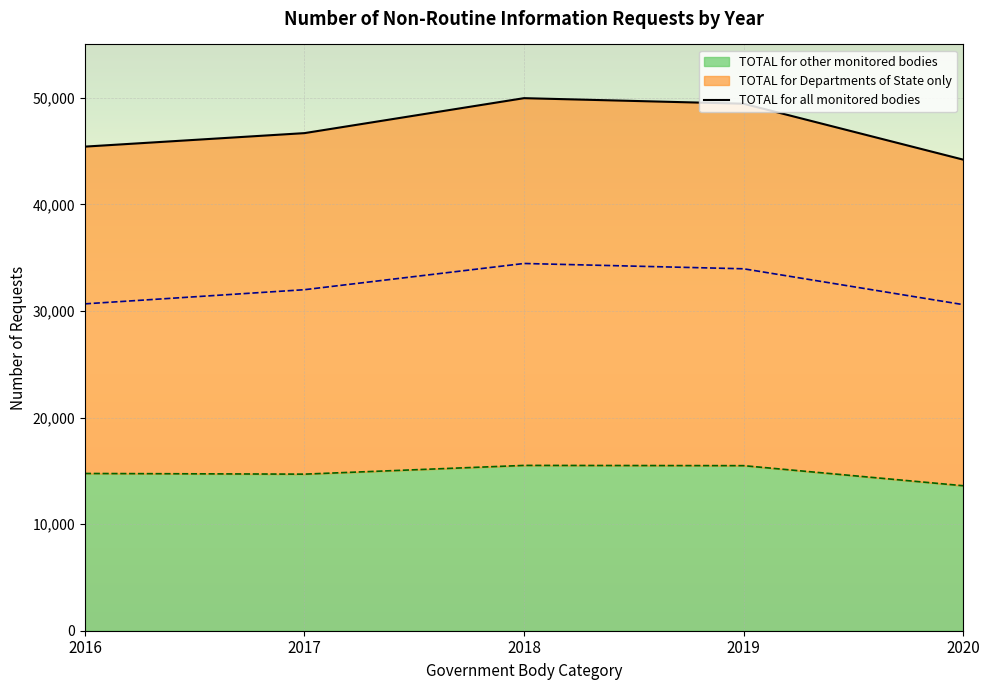

At which label does 2020 first exceed 30592?

TOTAL for all monitored bodies